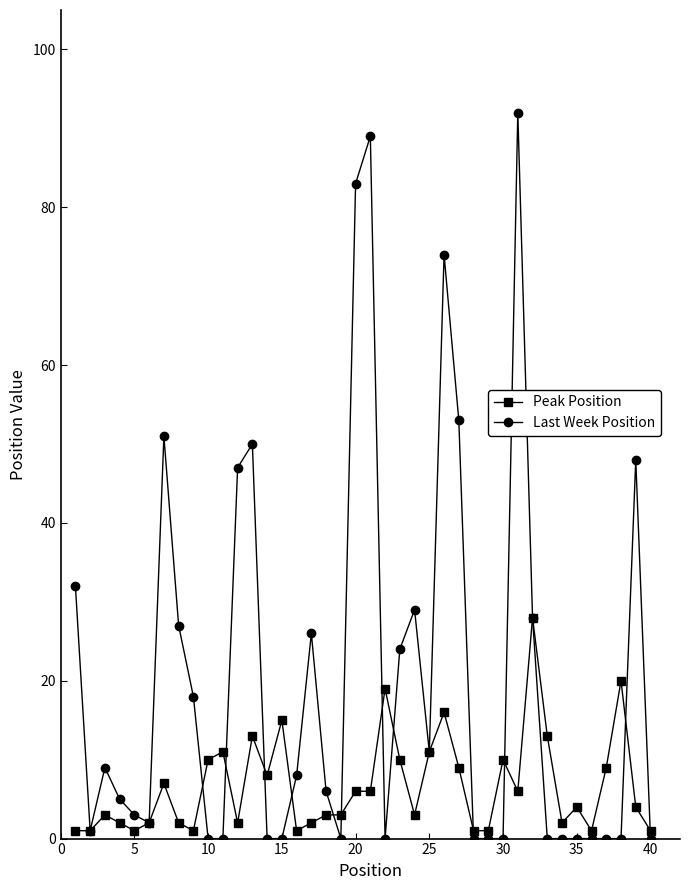

True or false: Peak Position has more than 1 interior local peaks.

True